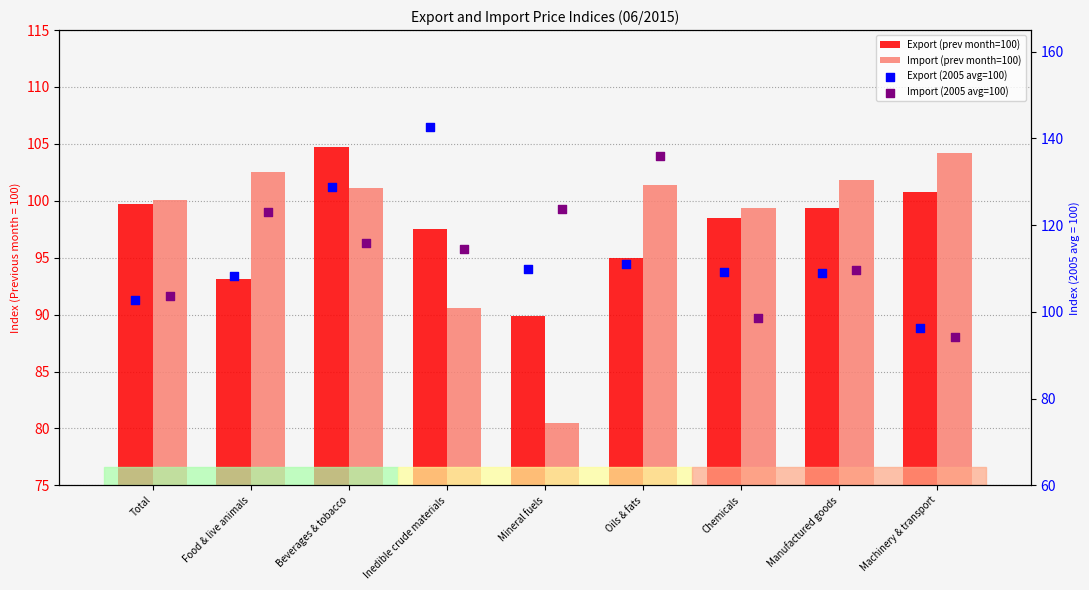

Is the value of Import (prev month=100) at Oils & fats greater than the value of Export (2005 avg=100) at Mineral fuels?

No